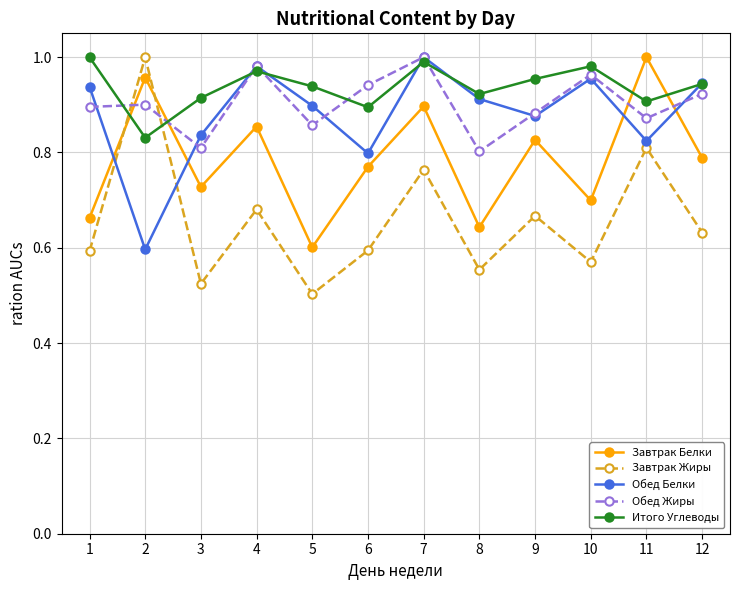

How many lines are shown in the chart?

5